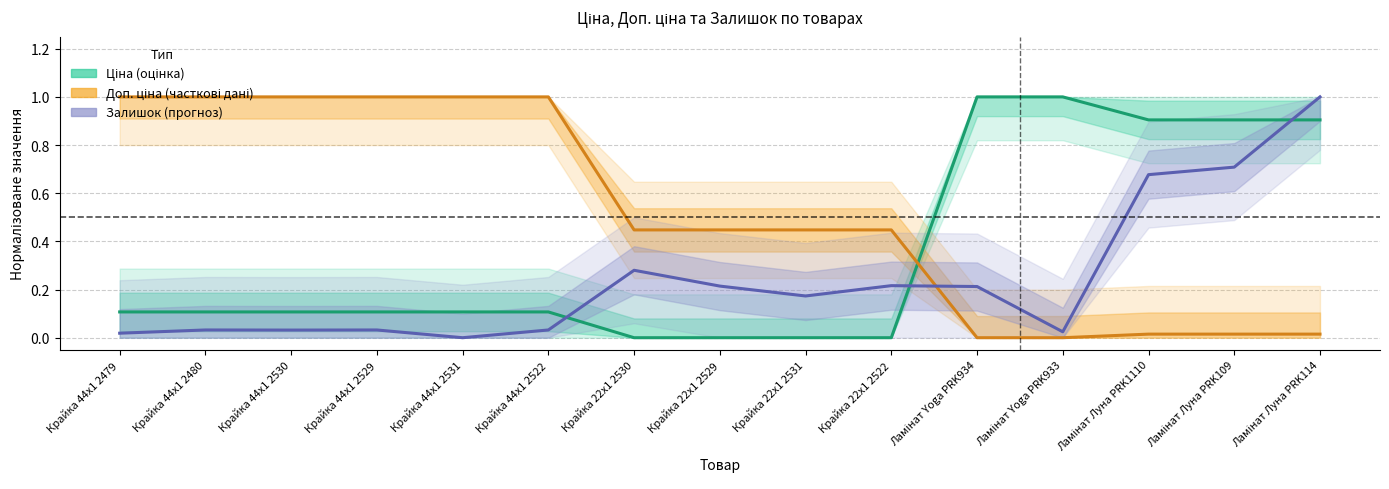

True or false: Доп. ціна (часткові дані) and Ціна (оцінка) intersect in this chart.

True